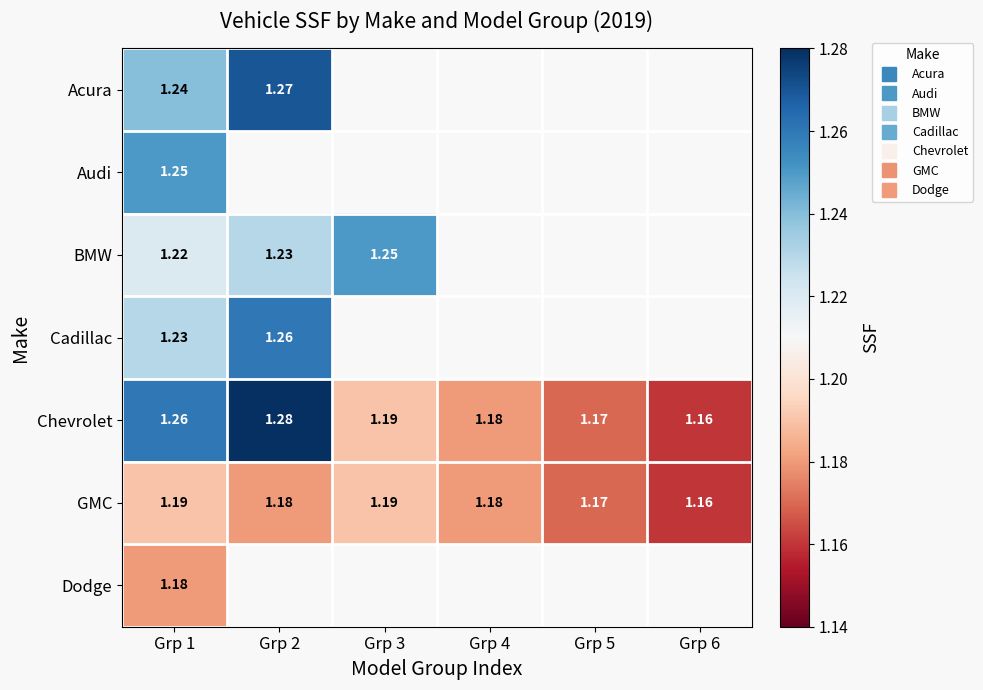

Which series has the largest total across all categories?

Chevrolet